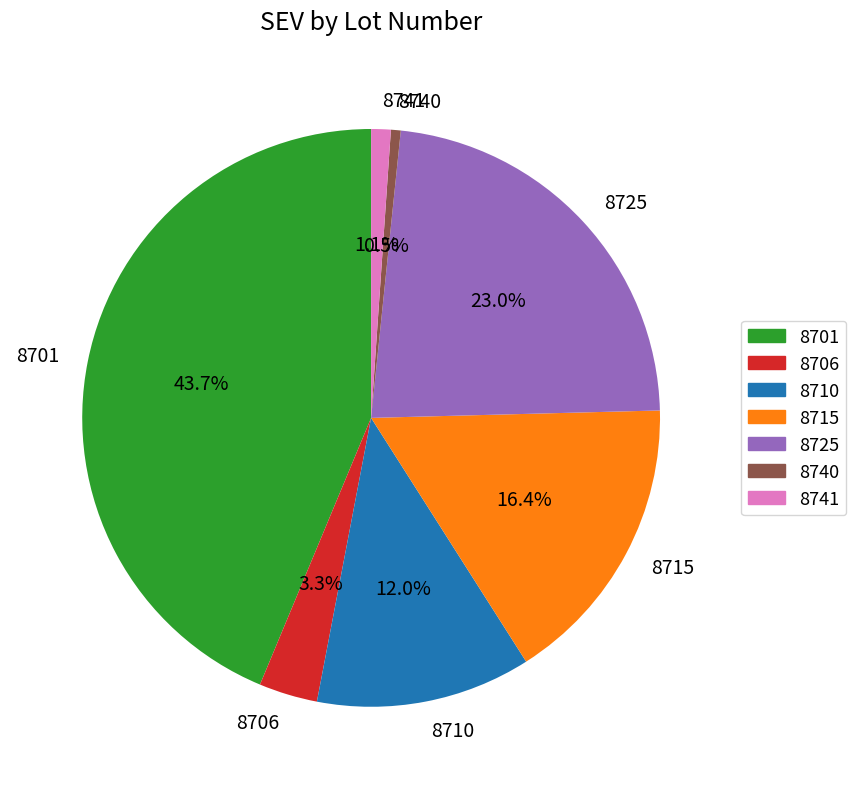

To the nearest percent, what percentage of the pie is 8715?

16%